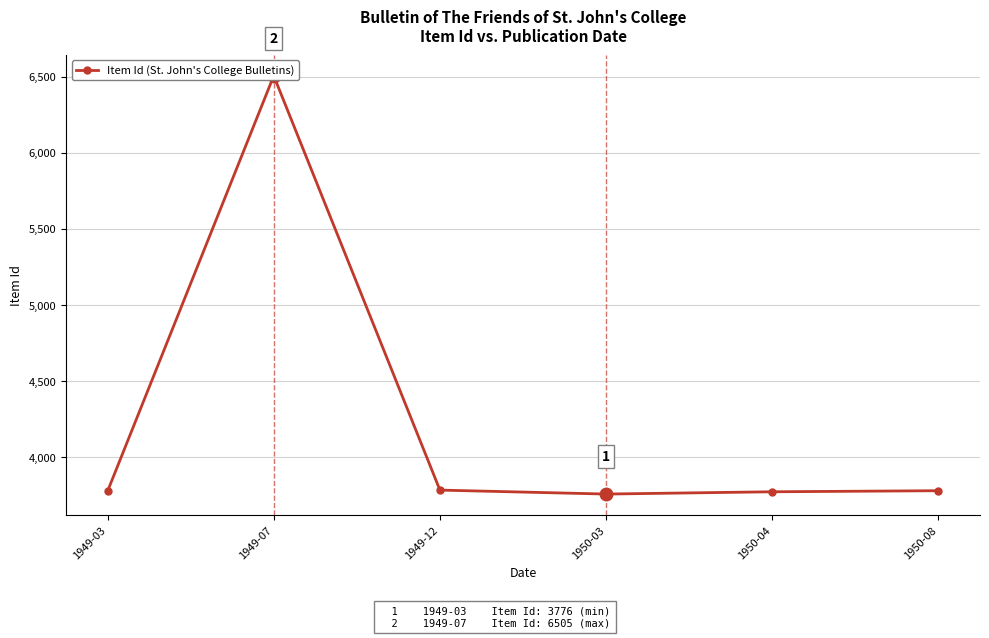

What is the sum of all values?

25372